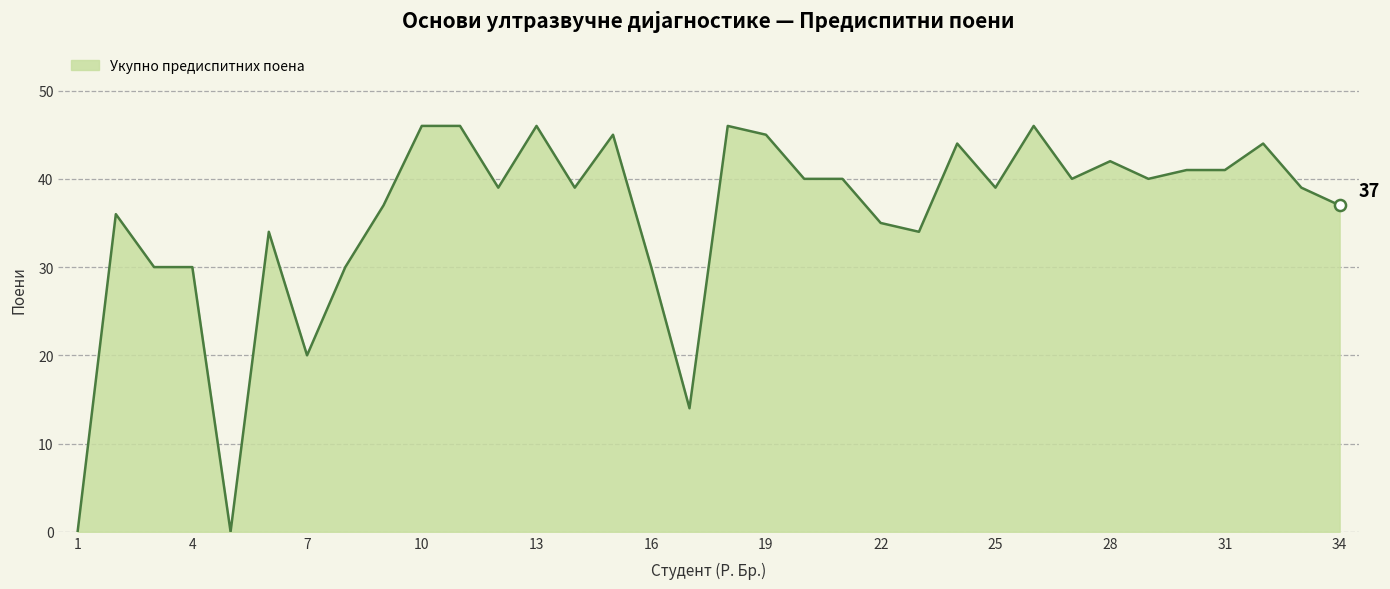

What is the difference between the maximum and minimum values?

46